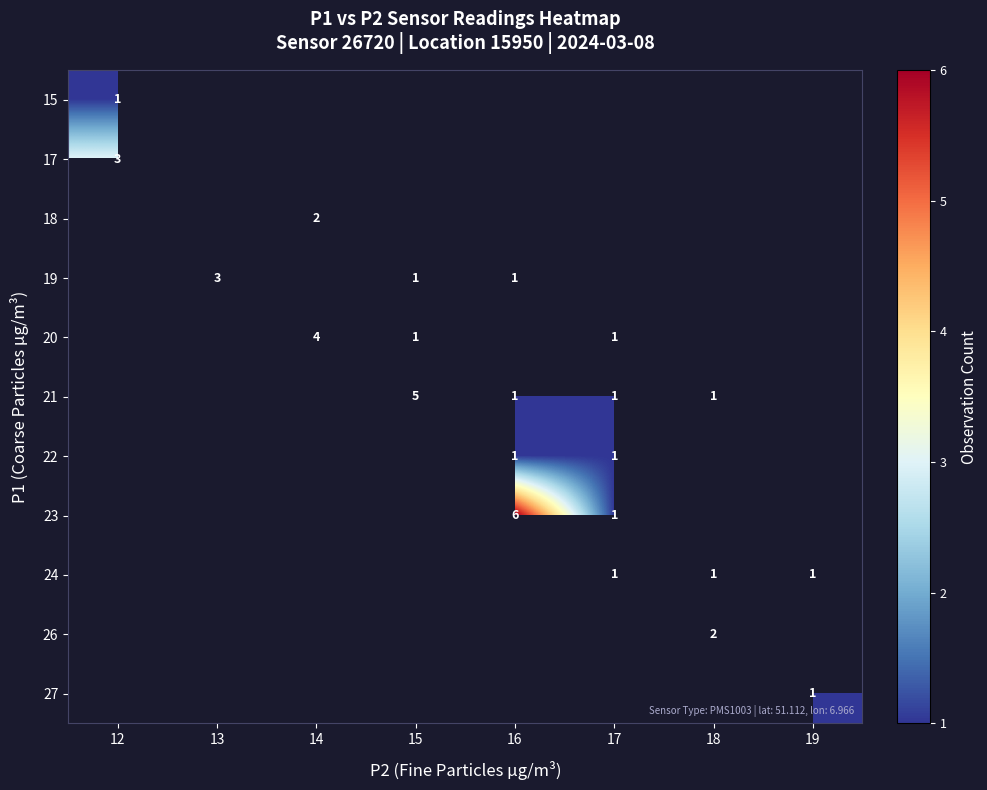

The 26 series shows 3 at 18. True or false?

False